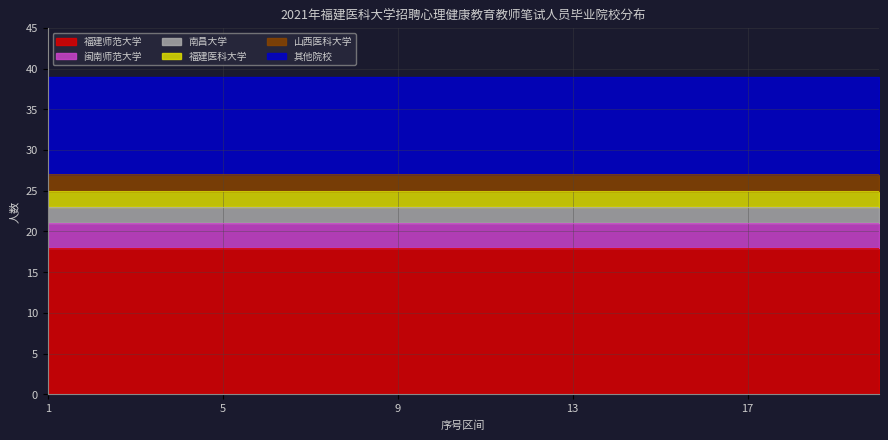

Read the 山西医科大学 value at 10.

2